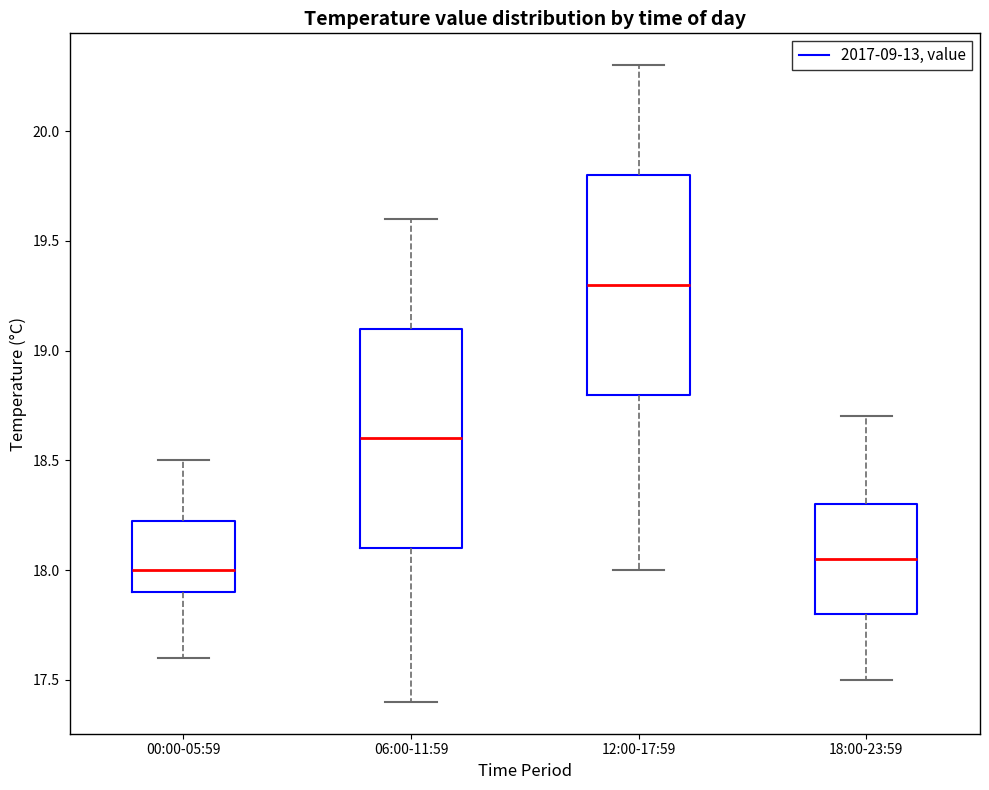

Where is the upper edge of the box for 12:00-17:59 on the y-axis? The values are not printed on the chart, so give them approximately, as read against the axis.

19.80